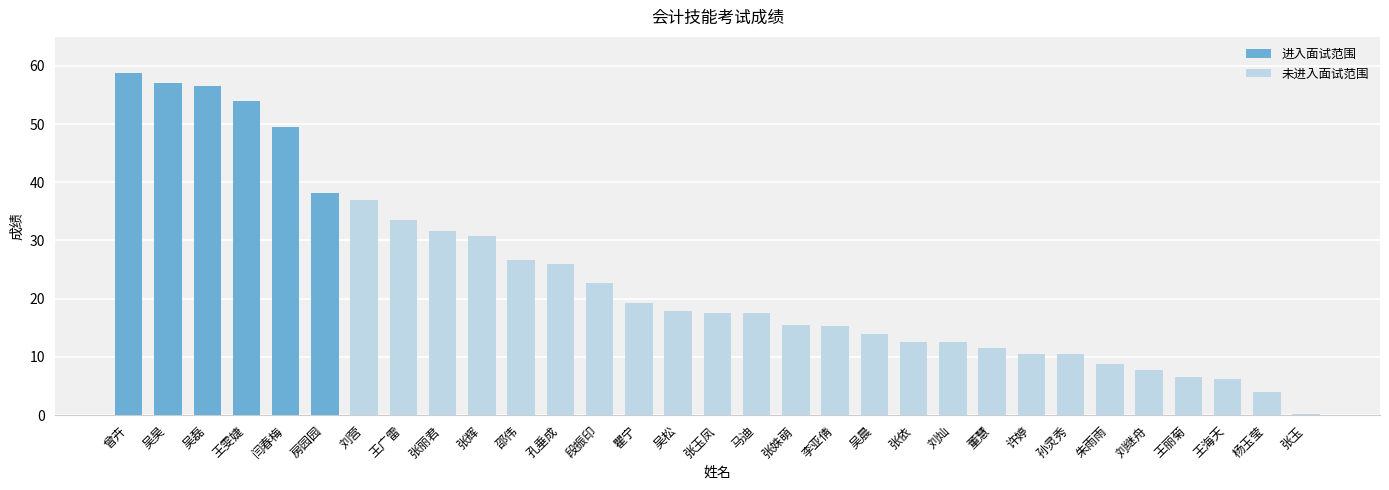

Rank the categories by value from highest to lowest.

曾卉, 吴昊, 吴磊, 王雯婕, 闫春梅, 房园园, 刘营, 王广雷, 张丽君, 张辉, 邵伟, 孔垂成, 段振印, 瞿宁, 吴松, 张玉凤, 马迪, 张姝萌, 李亚倩, 吴晨, 张依, 刘灿, 董慧, 许婷, 孙灵秀, 朱雨雨, 刘继舟, 王丽菊, 王海天, 杨玉莹, 张玉